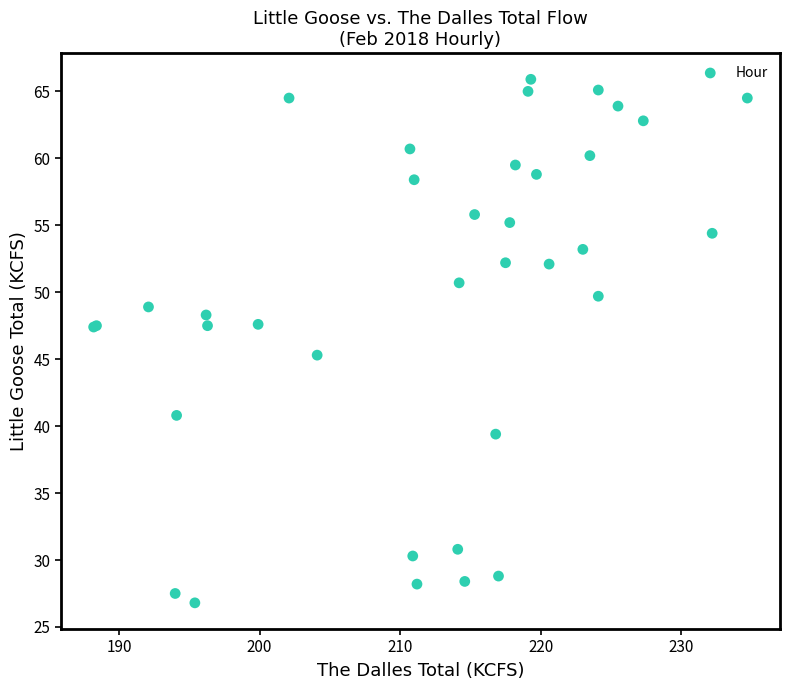

What Y value in the scatter plot is closest to 46?

45.3